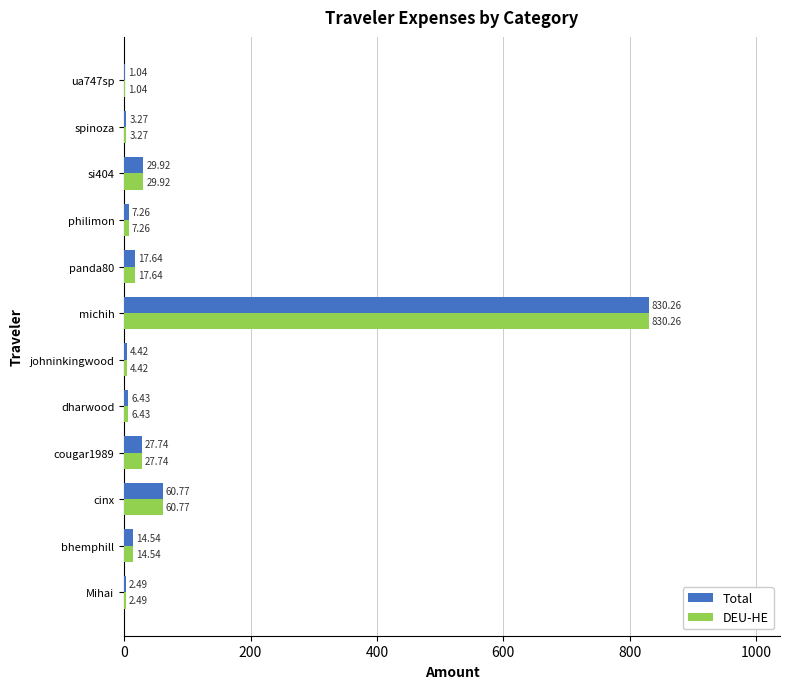

Which category has the highest value in the DEU-HE series?

michih